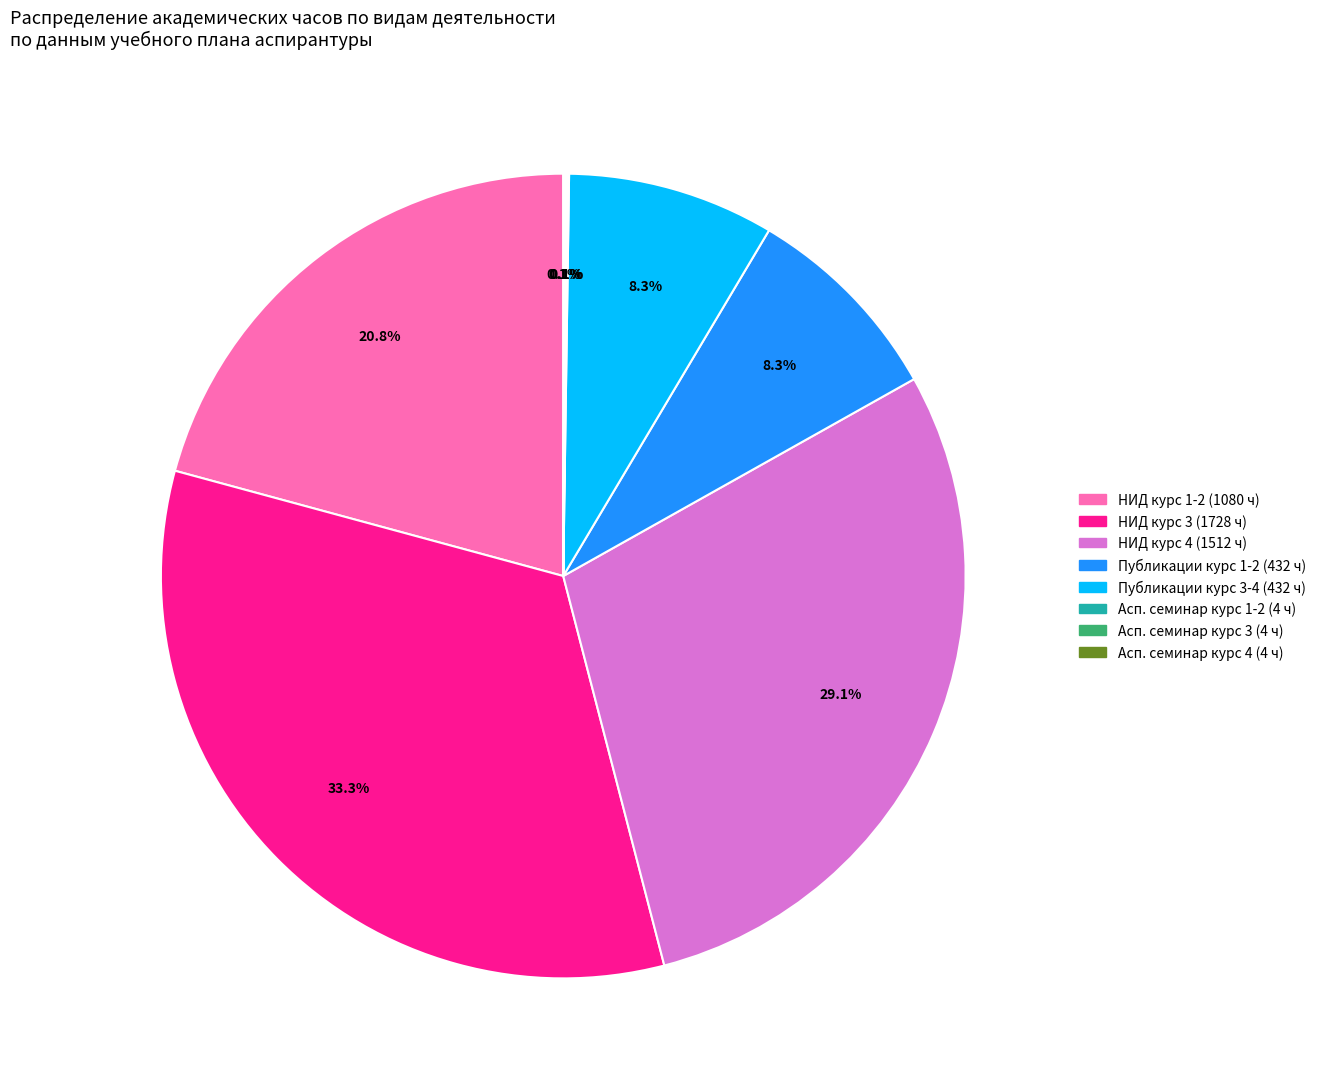

Is there any slice that represents more than half of the pie?

No